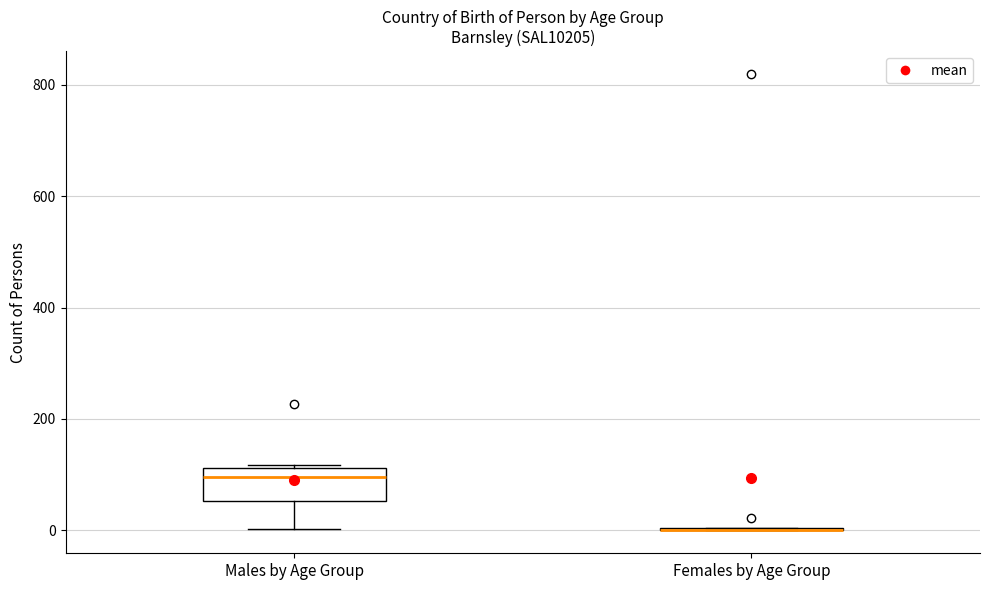

Reading left to right, transcribe this box plot: for each box, give where its median line is, the range the box spans, and where its two whiskers end, as read against the y-axis. The values are not printed on the chart, so give them approximately, as read against the axis.

Males by Age Group: median 100, box 60 to 120, whiskers 0 to 120
Females by Age Group: box collapsed to a line at 0, whiskers 0 to 0